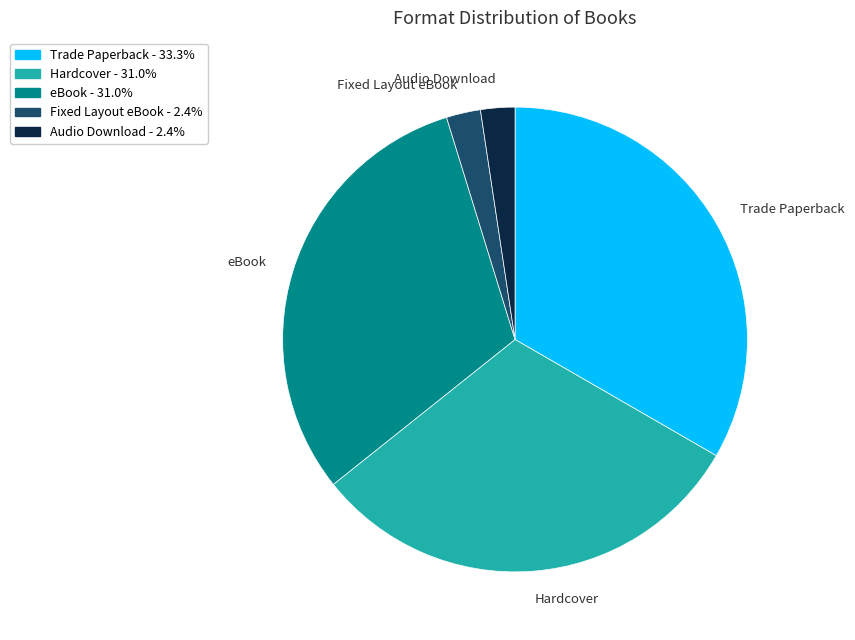

How many slices are in this pie chart?

5